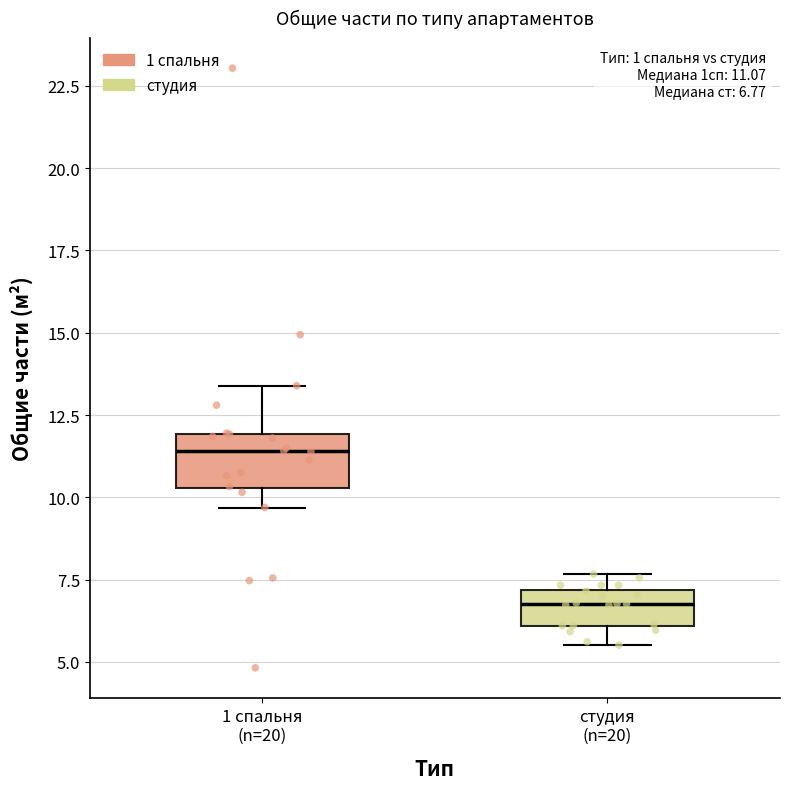

Comparing the boxes themselves (not the whiskers), which one is the tallest?

1 спальня (n=20)